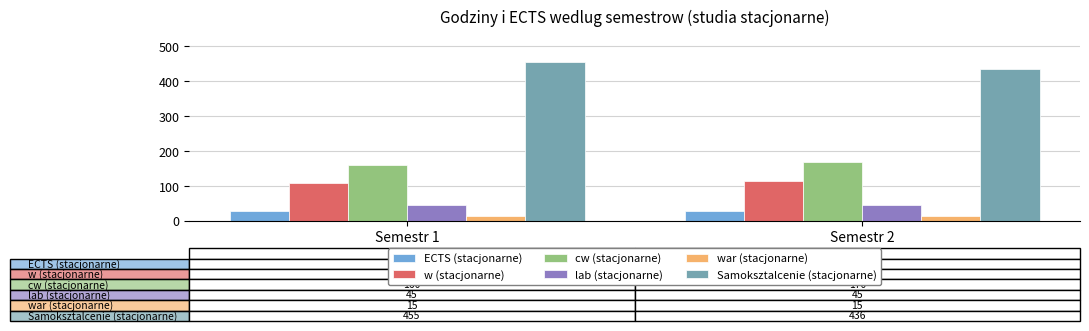

What are all the series names shown in the legend?

ECTS (stacjonarne), w (stacjonarne), cw (stacjonarne), lab (stacjonarne), war (stacjonarne), Samoksztalcenie (stacjonarne)